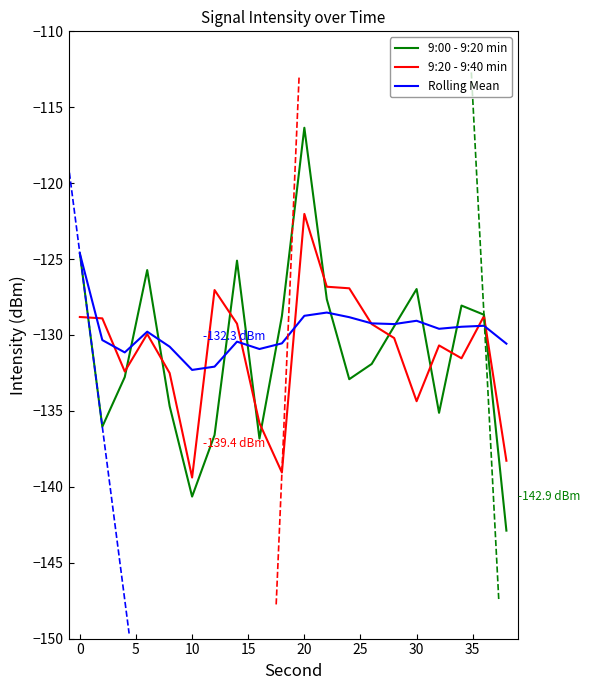

What is the lowest value of the 9:20 - 9:40 min series?

-139.4